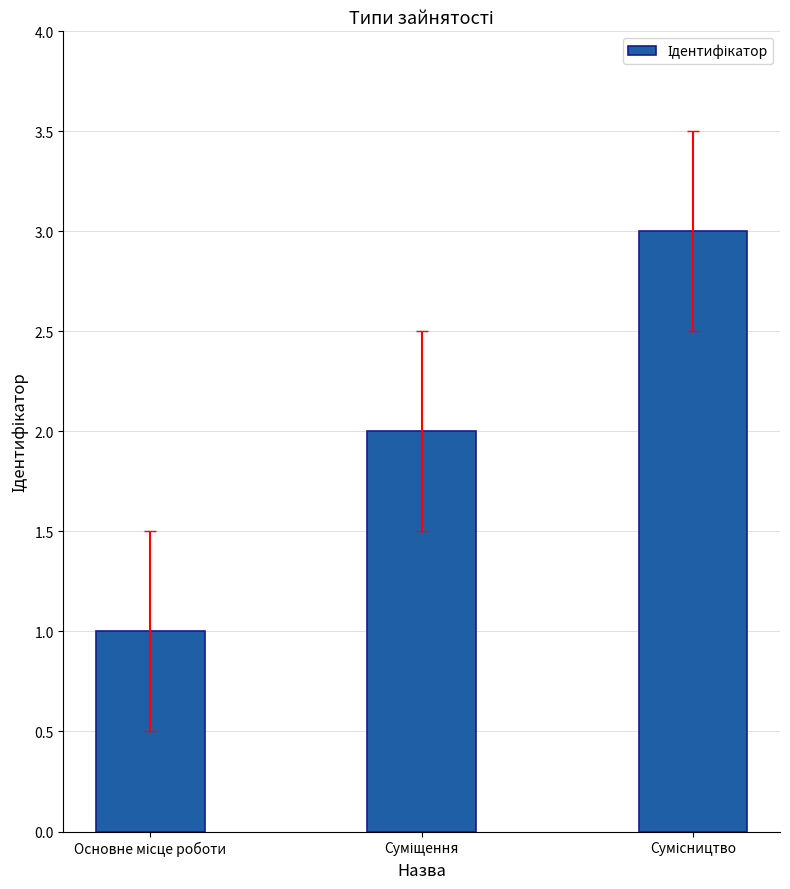

What is the maximum value shown in the chart?

3